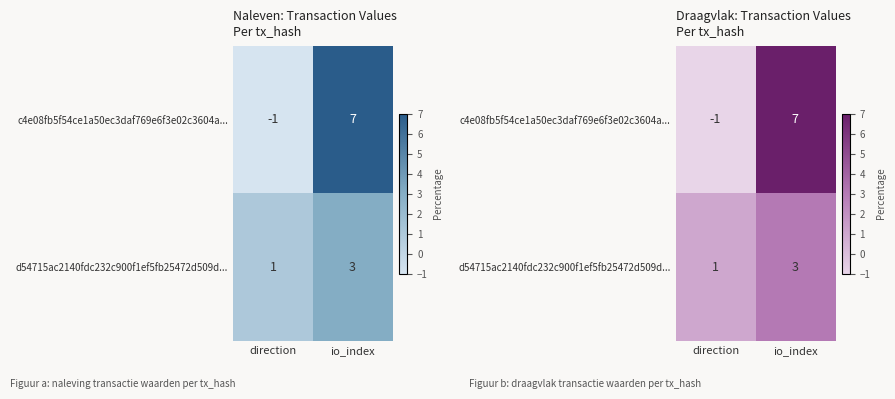

List the series in order of their overall mean, lowest first.

d54715ac2140fdc232c900f1ef5fb25472d509d..., c4e08fb5f54ce1a50ec3daf769e6f3e02c3604a...